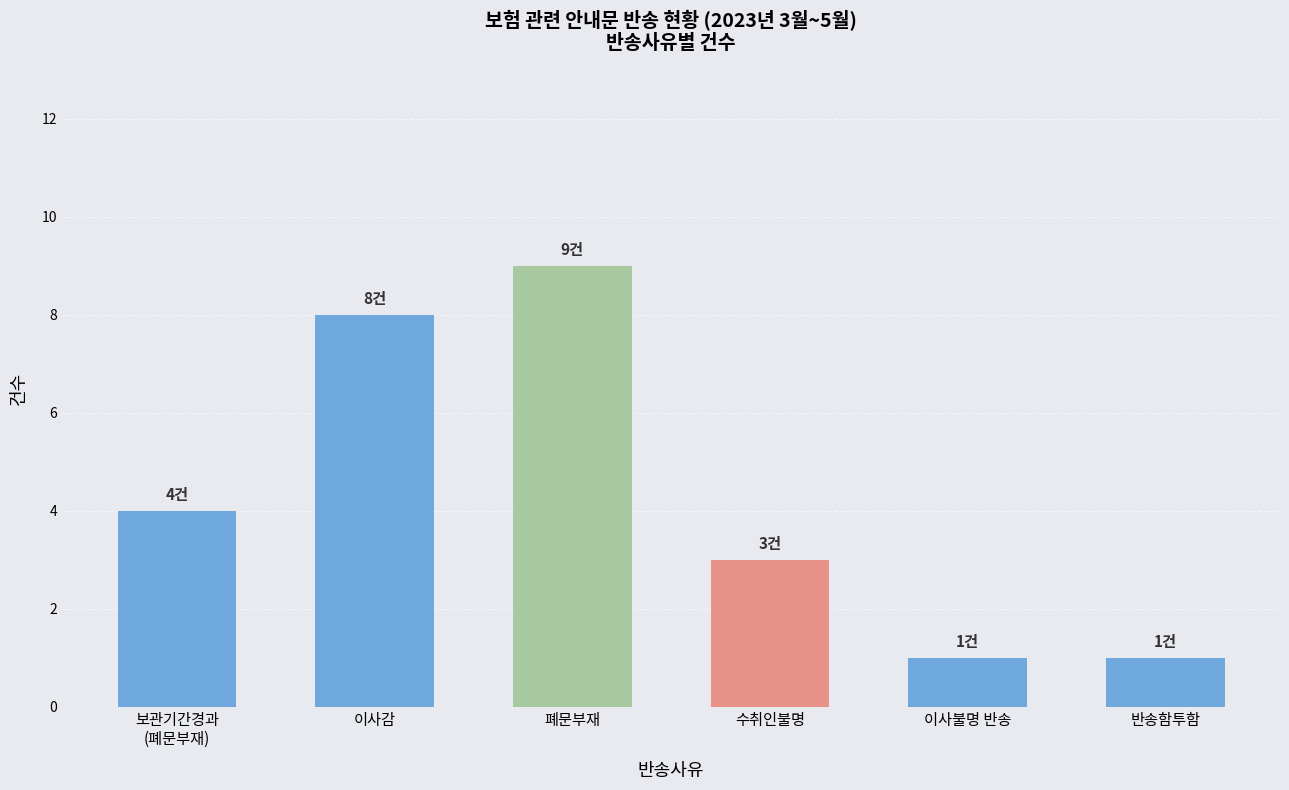

True or false: the data shows 13 at 이사감.

False